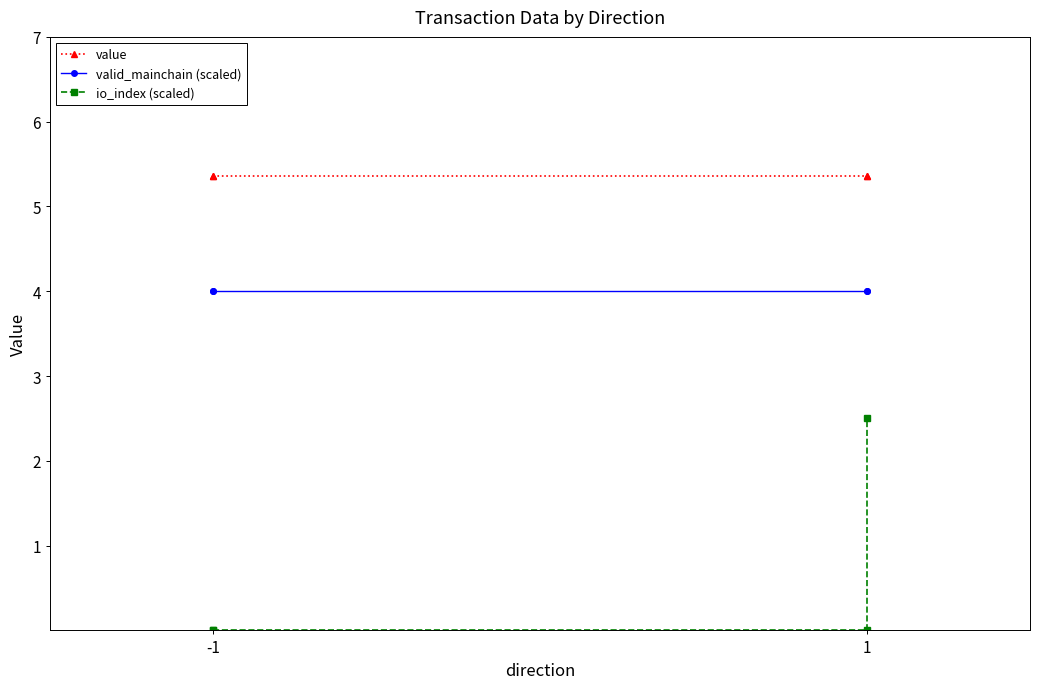

Which label corresponds to the largest value in the chart?

-1